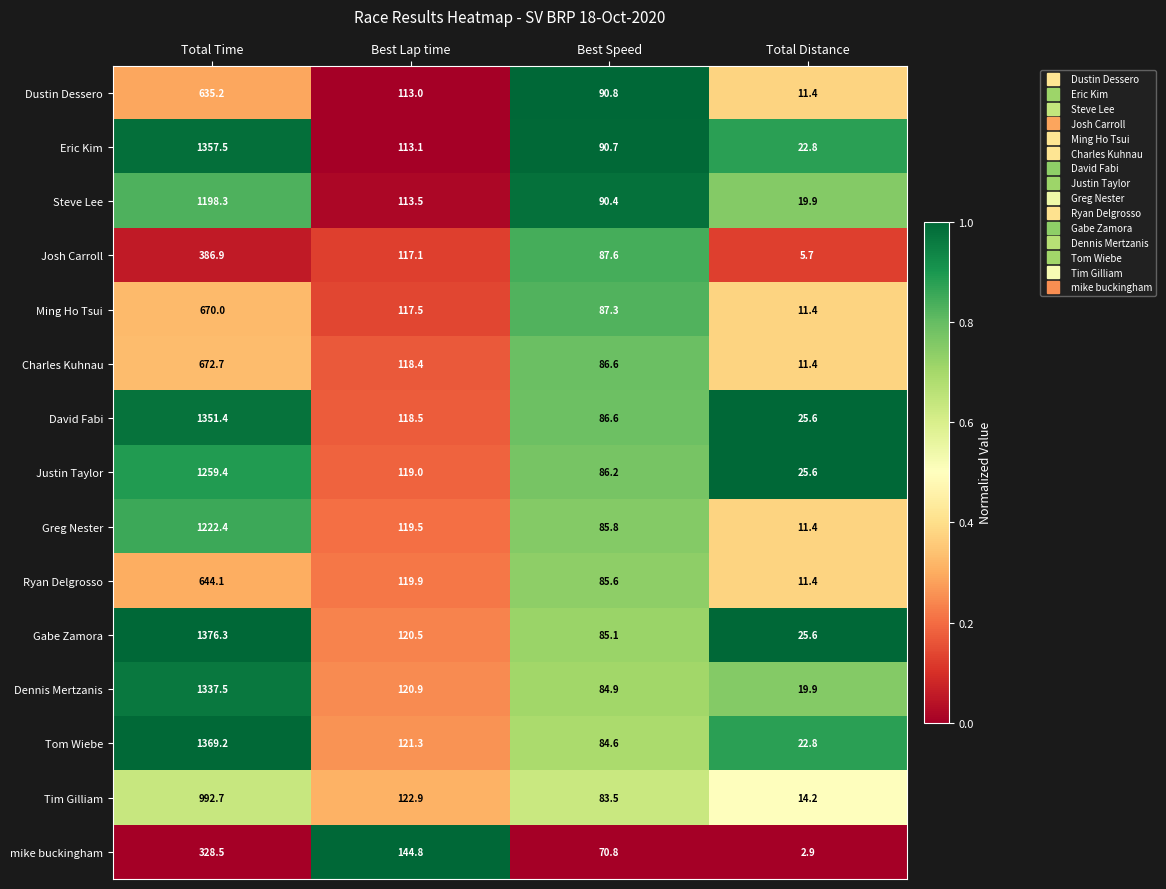

What is the spread (max minus min) of values at Total Time?

1047.8